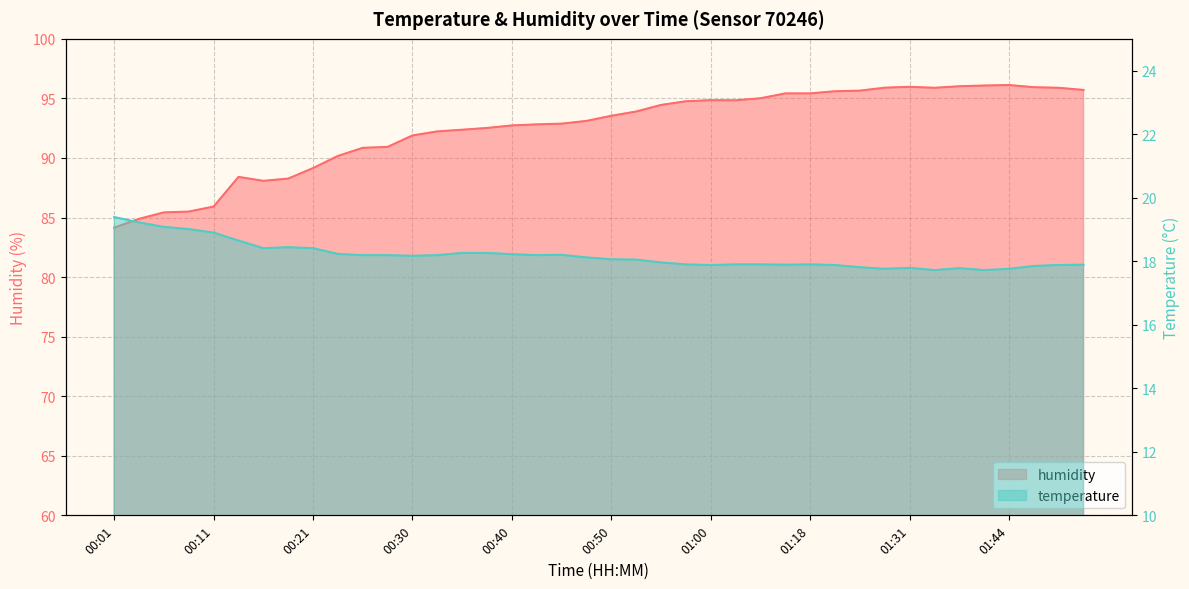

What is the difference between the highest and lowest values at 01:23?

77.8